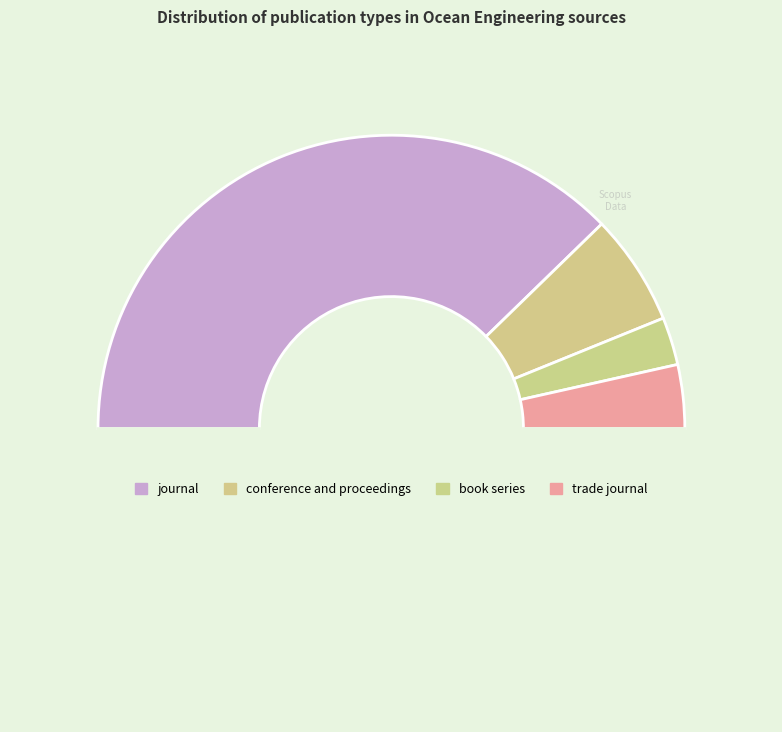

How many slices are in this pie chart?

5